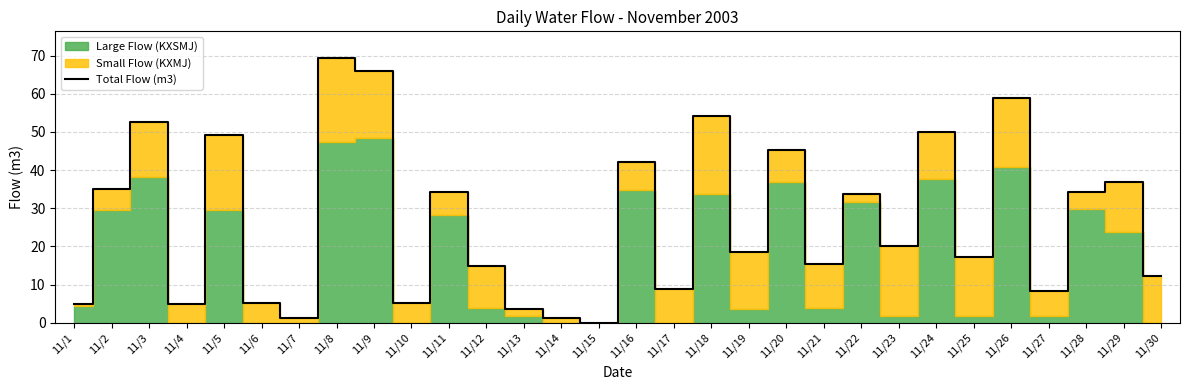

At which label does Total Flow (m3) reach its peak?

11/8